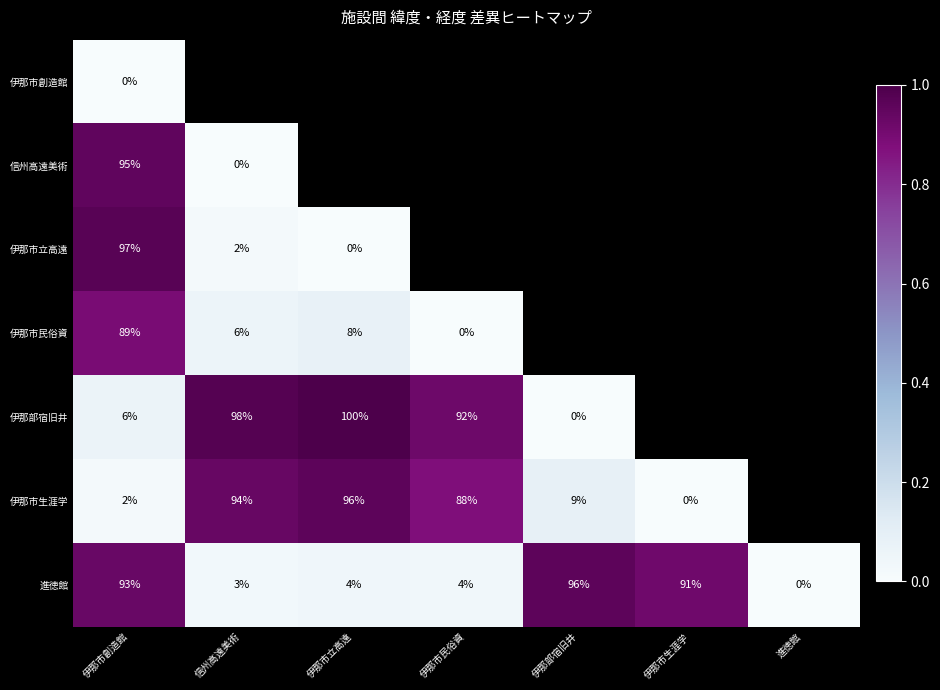

At which label does 進徳館 reach its peak?

伊那部宿旧井